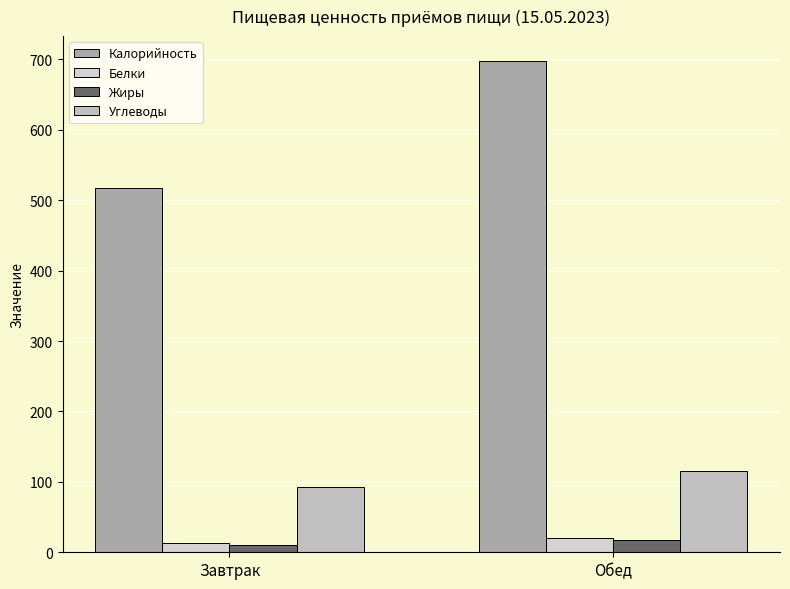

Where does the Калорийность series first go above 698?

Обед